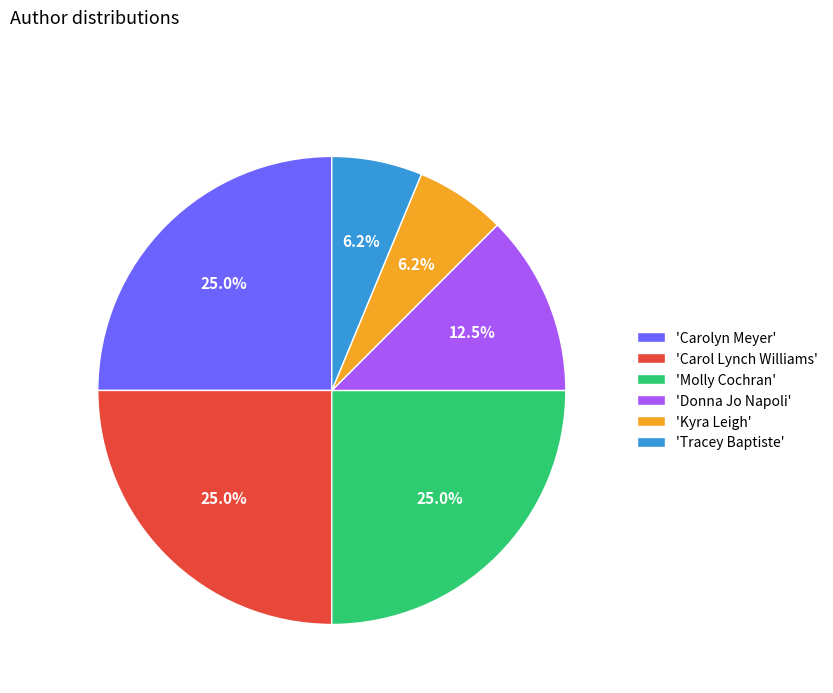

How many segments does this pie chart have?

6